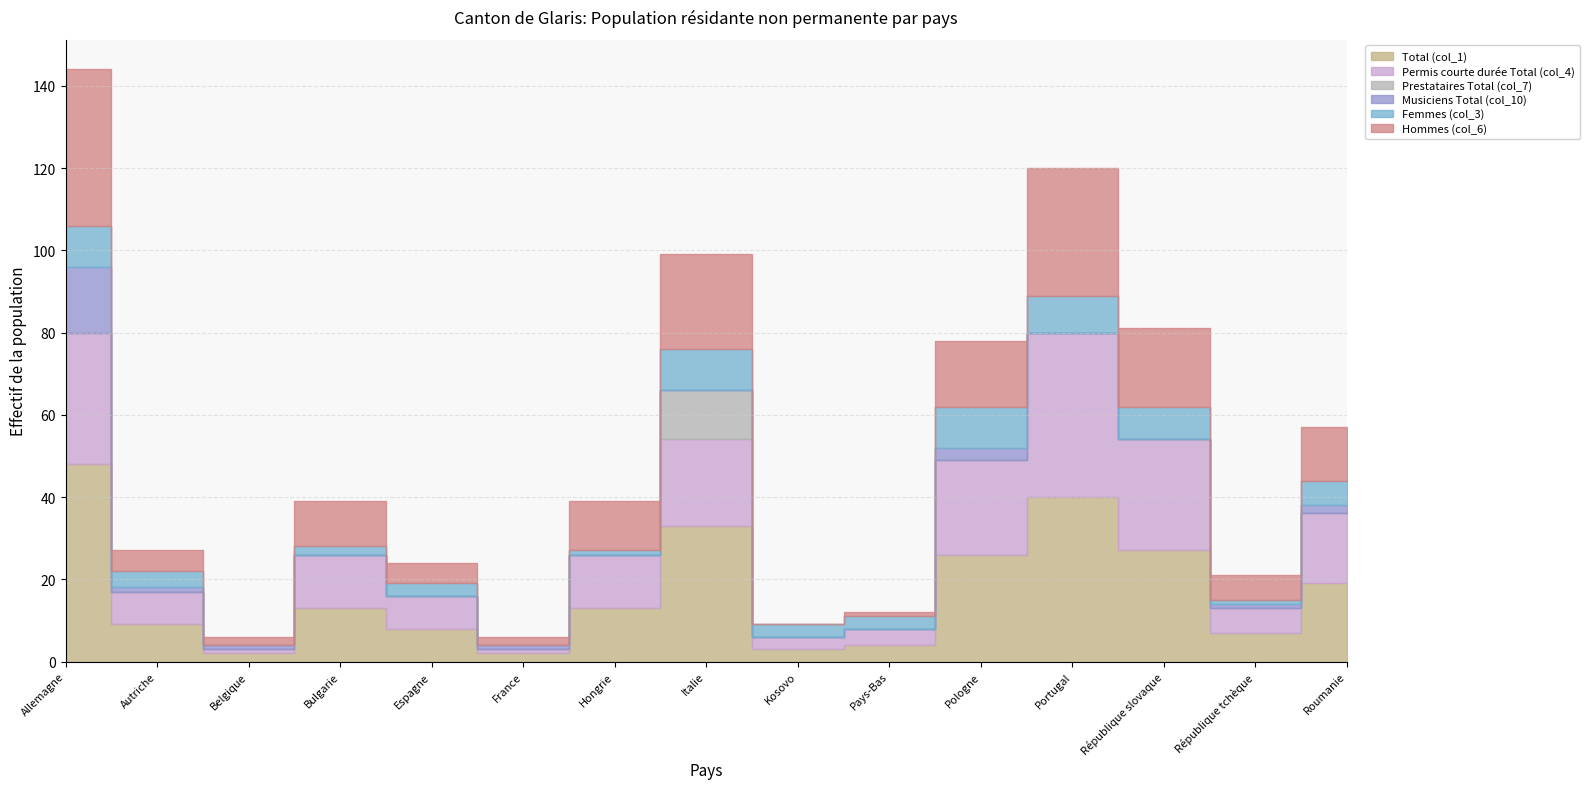

What is the spread (max minus min) of values at Hongrie?

13